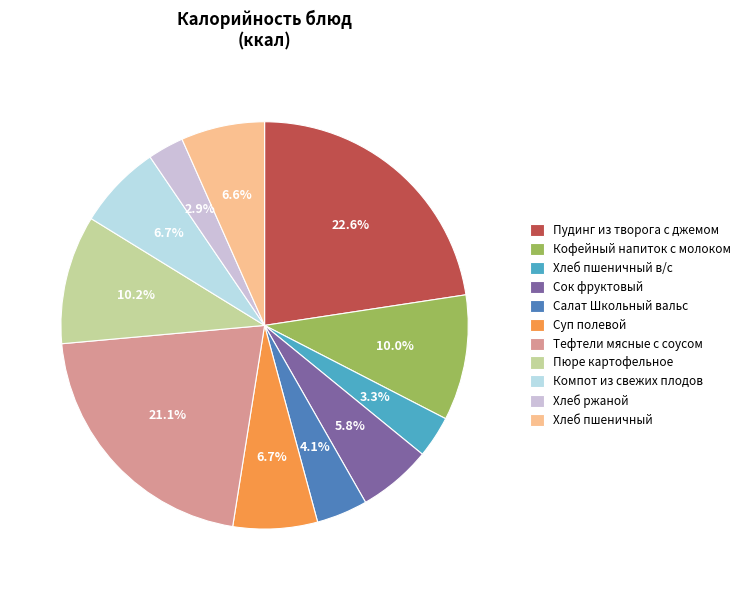

Is Суп полевой the majority of the pie?

No